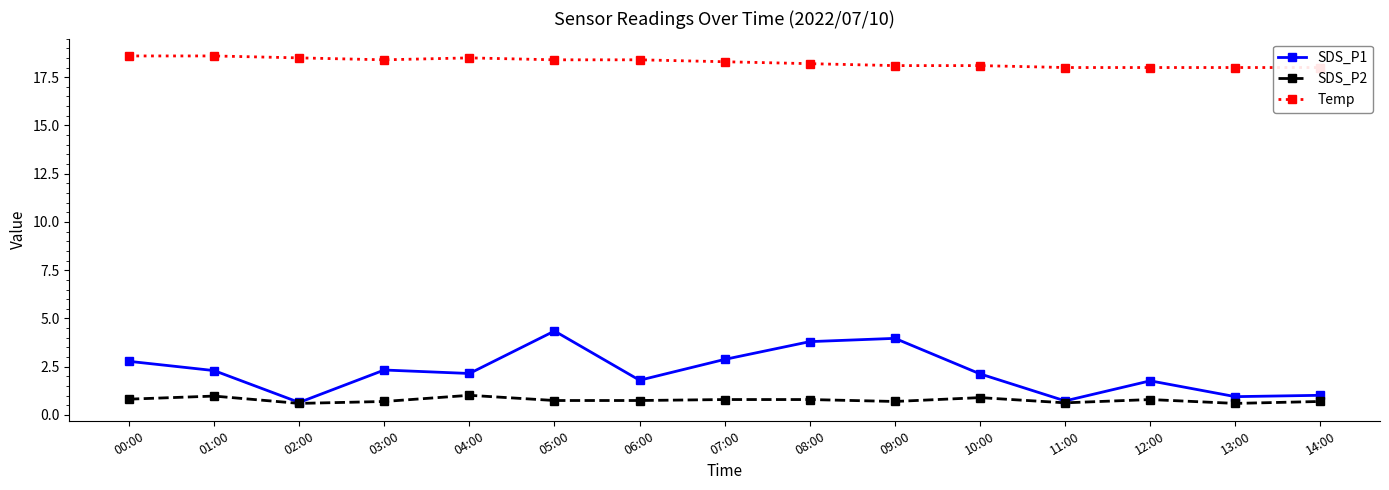

True or false: Temp and SDS_P1 cross at least once.

False